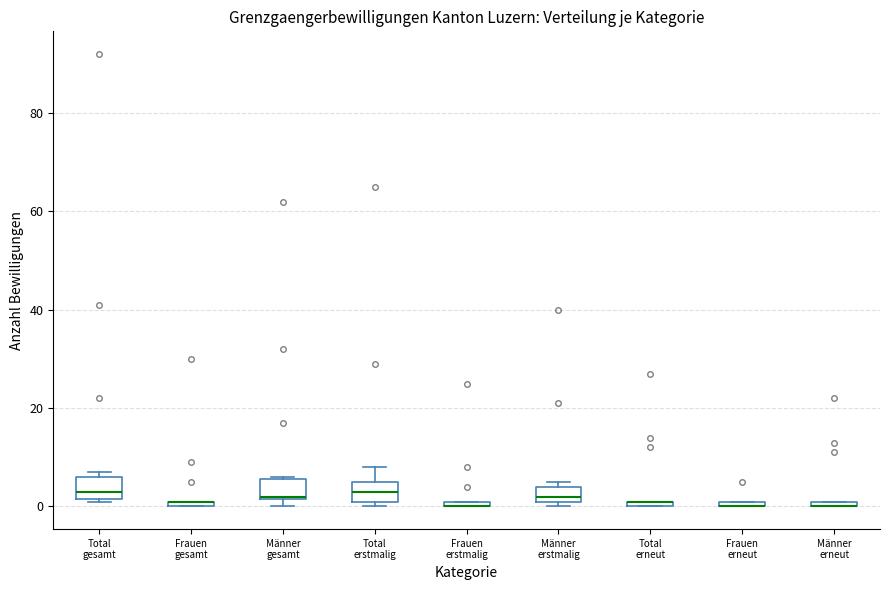

Where is the lower edge of the box for Total erneut on the y-axis? The values are not printed on the chart, so give them approximately, as read against the axis.

0